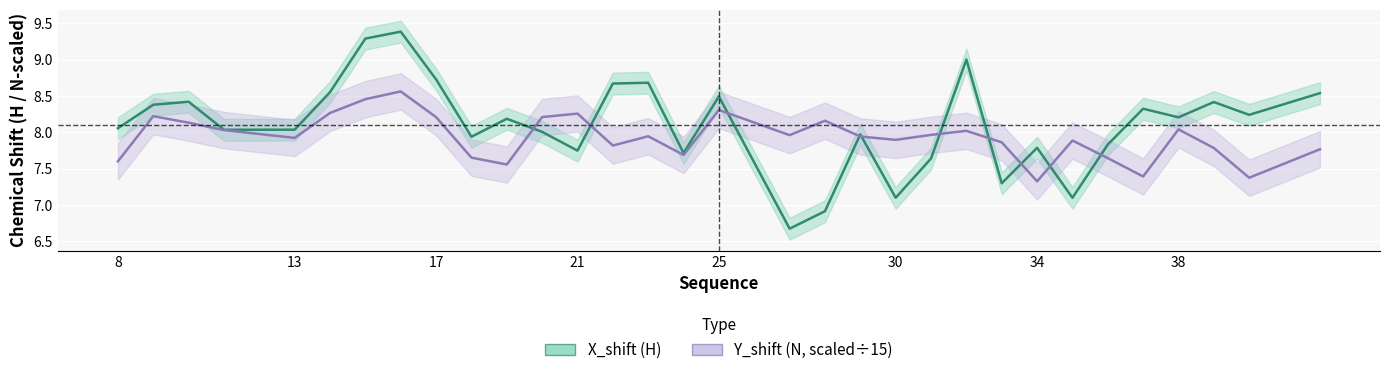

The Y_shift series shows 2.8 at 19. True or false?

False